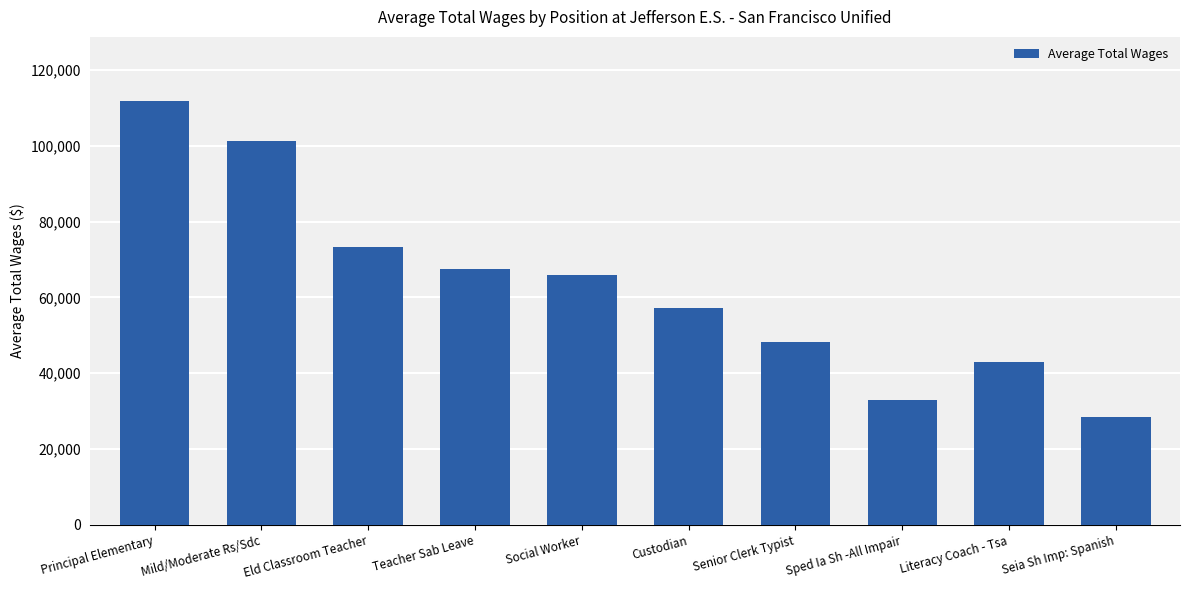

What is the greatest value displayed?

111974.0